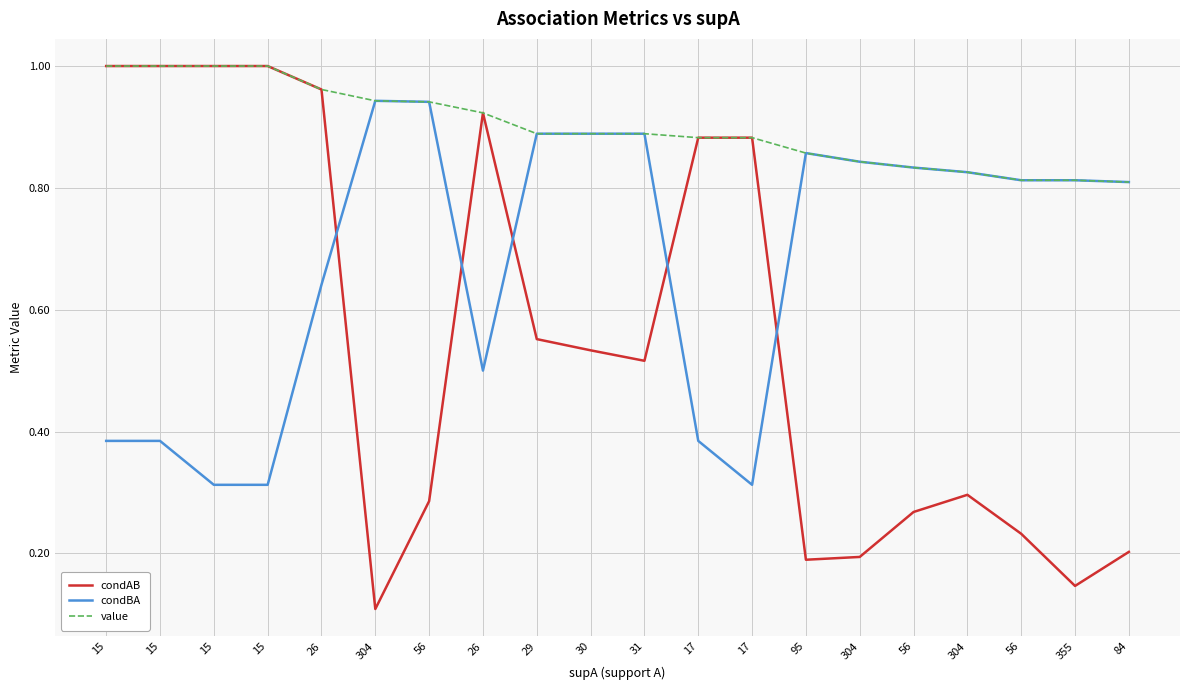

True or false: value and condBA intersect in this chart.

False